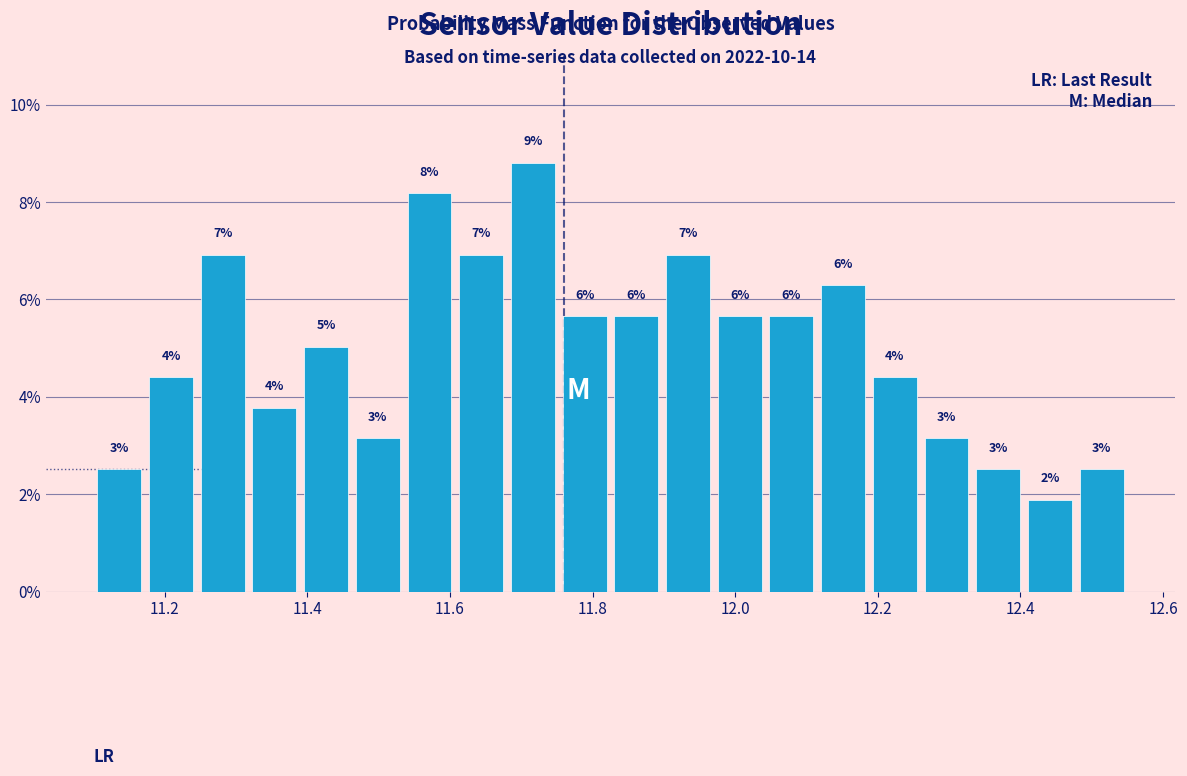

Around what value on the x-axis is the tallest bar? Give the approximate position of its centre, as read against the axis.

11.72